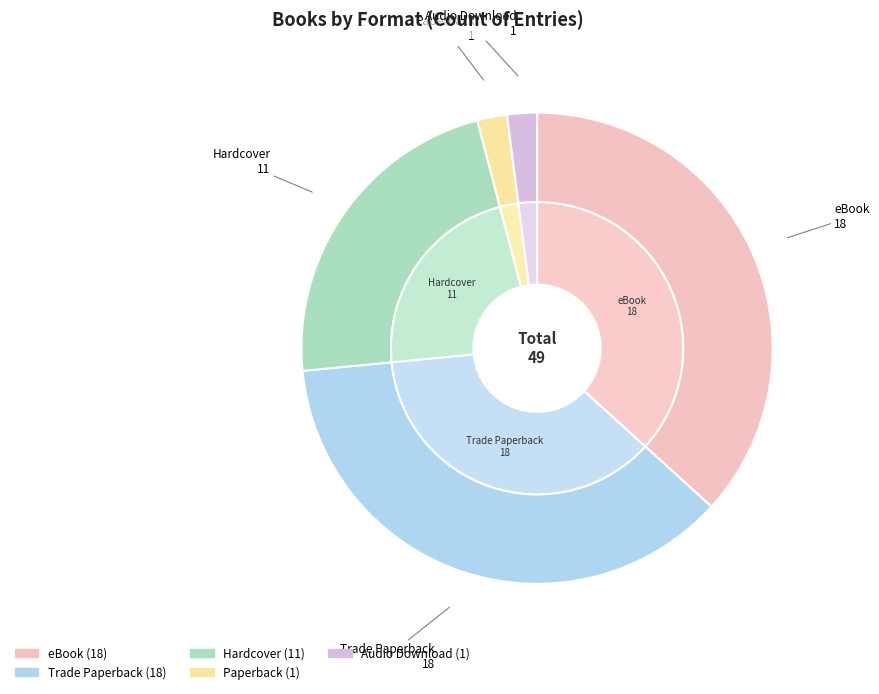

How many segments does this pie chart have?

5